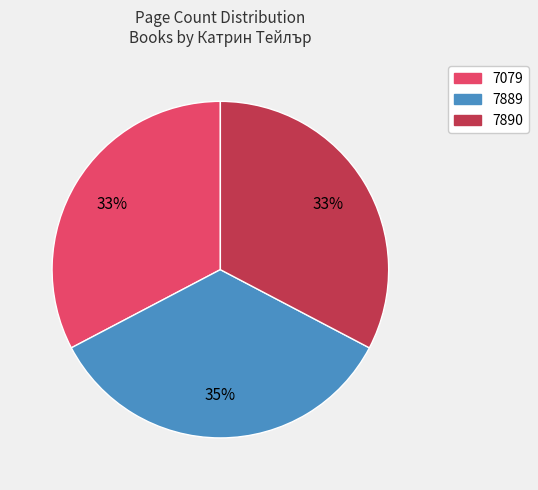

How many slices are in this pie chart?

3